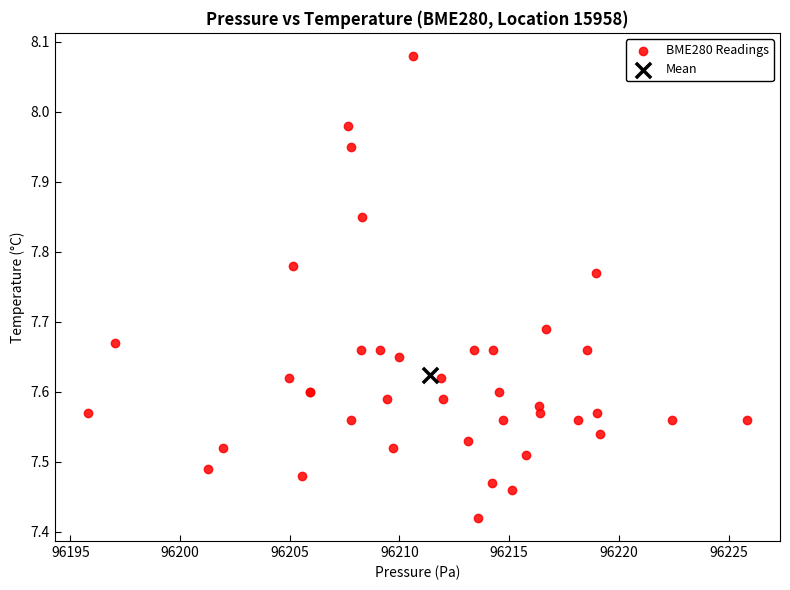

What are all the series names shown in the legend?

BME280 Readings, Mean